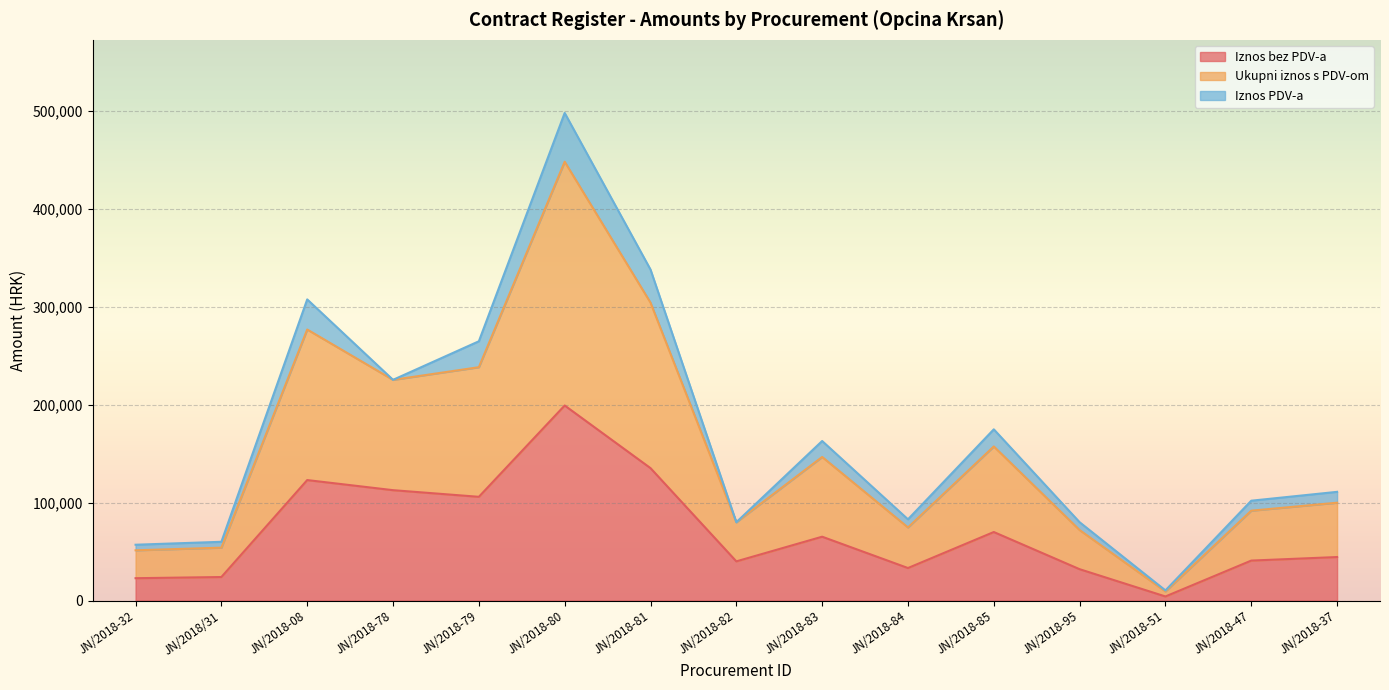

Is it true that Ukupni iznos s PDV-om equals 10308.4 at JN/2018-51?

True